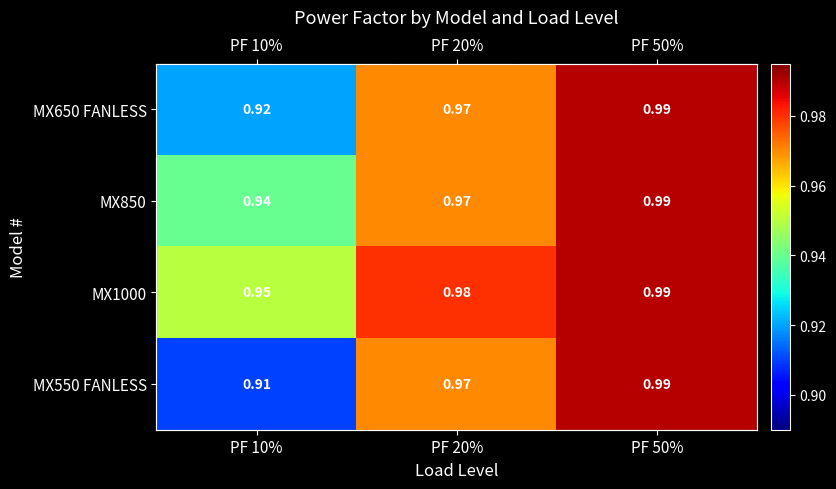

What is the total value across all series at PF 50%?

4.0